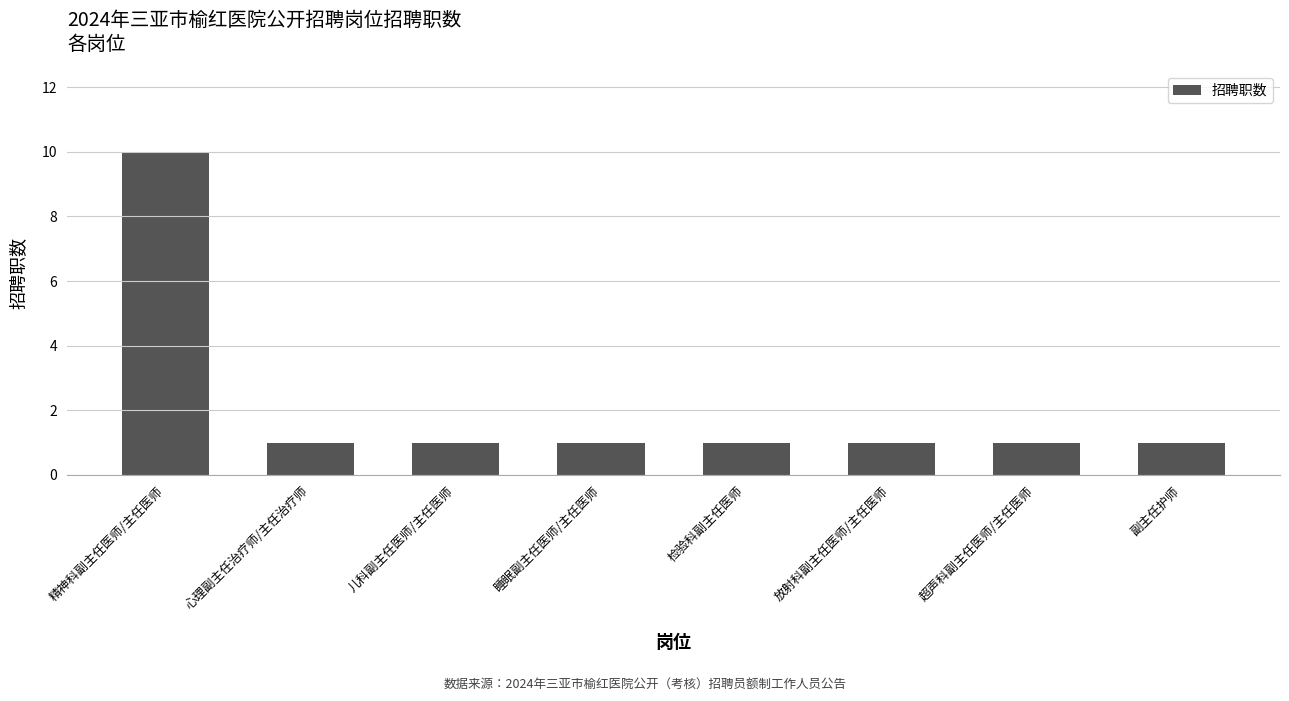

How many bars are there in total?

8